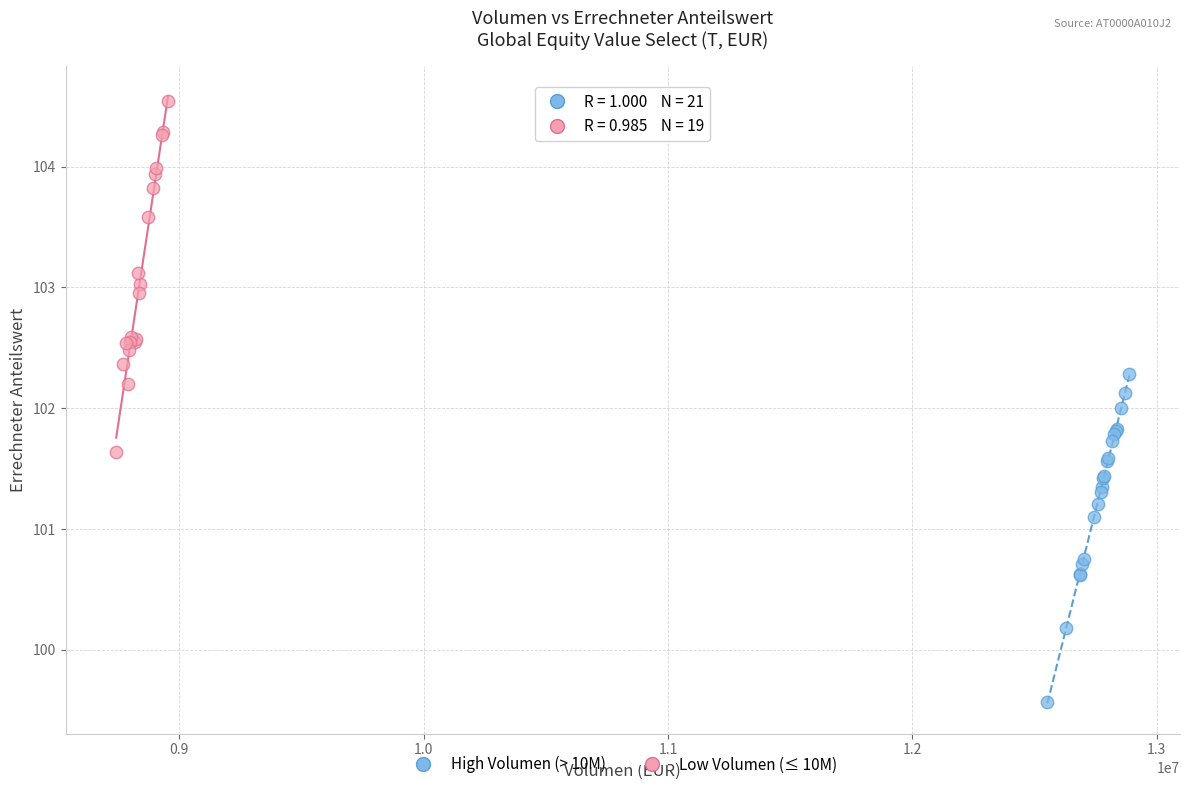

Which series reaches the minimum Y coordinate?

High Volumen (> 10M)